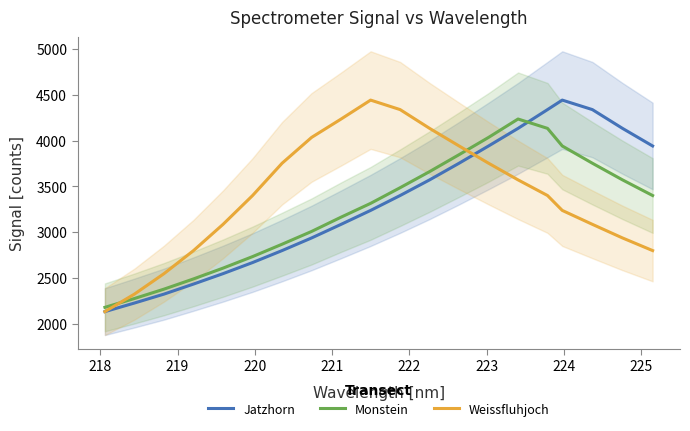

After their last crossing, which series has the higher values: Monstein or Jatzhorn?

Jatzhorn